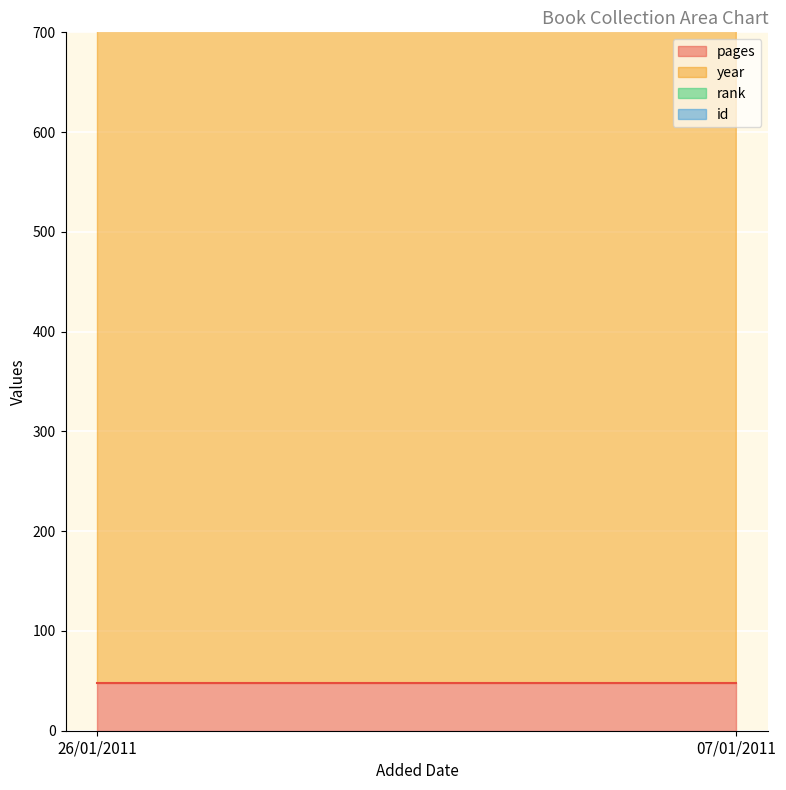

At which category is the sum across all series the highest?

26/01/2011